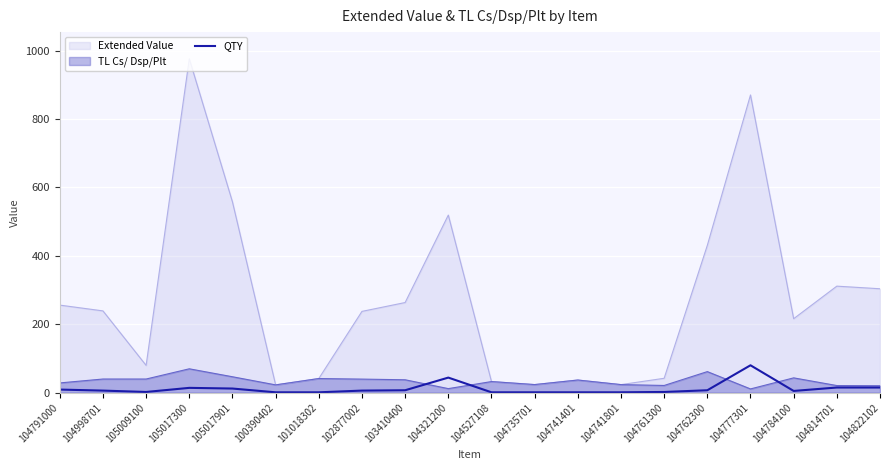

How many lines are shown in the chart?

3